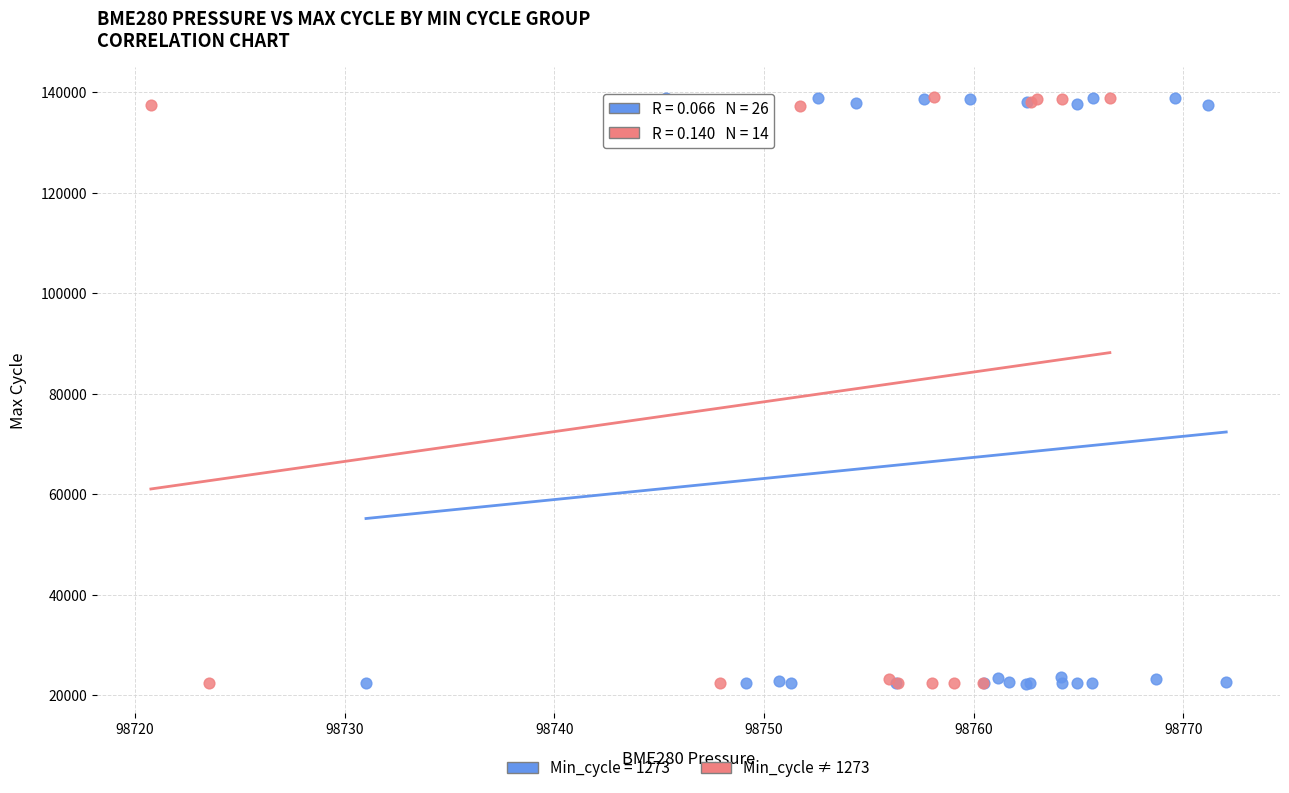

What are all the series names shown in the legend?

Min_cycle = 1273, Min_cycle ≠ 1273